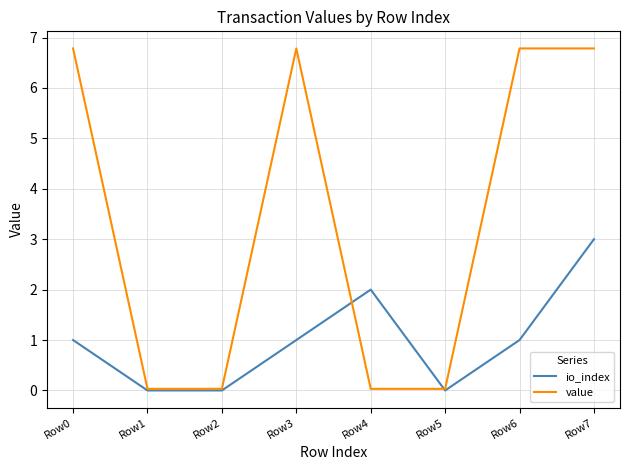

How many values in the value series exceed 6?

4